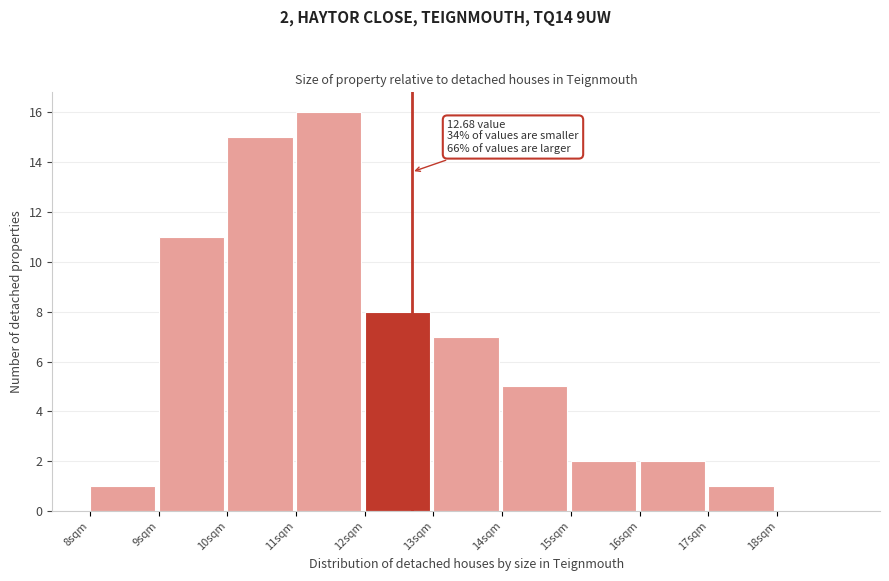

Which range on the x-axis has the tallest bar?

11 to 12